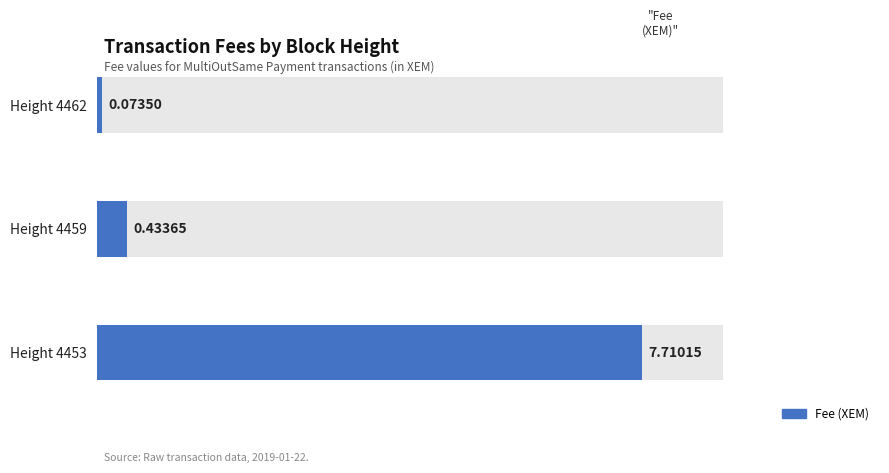

True or false: the data shows 0.4 at Height 4459.

True